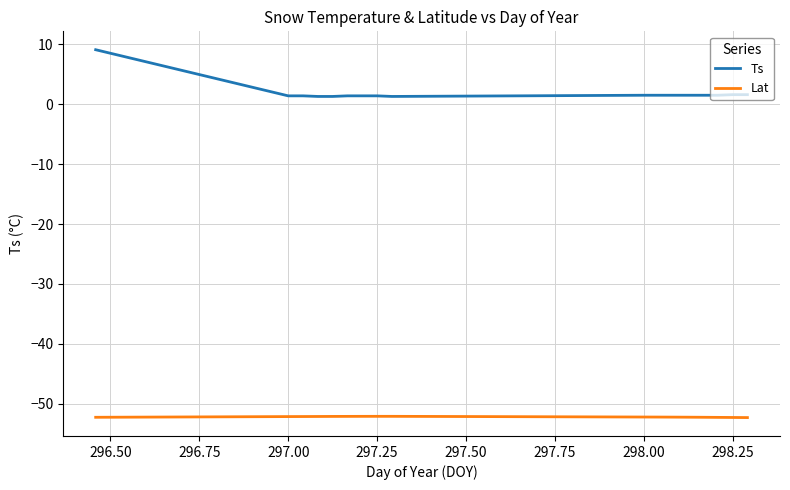

Which series has the largest total across all categories?

Ts